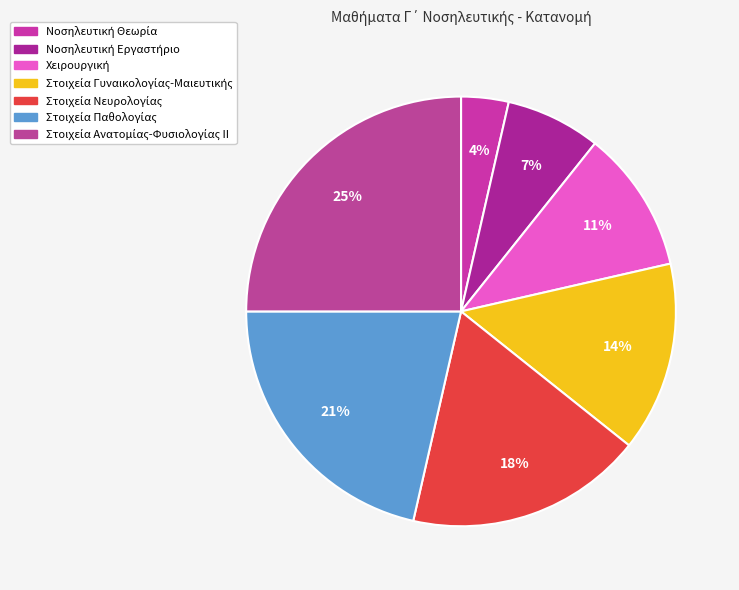

How many slices are in this pie chart?

7